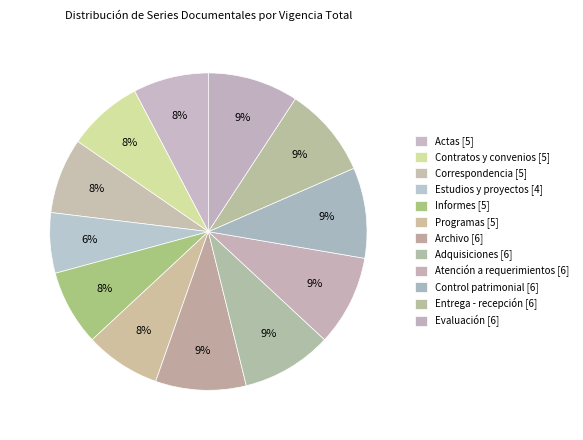

Count the number of slices in the pie.

12